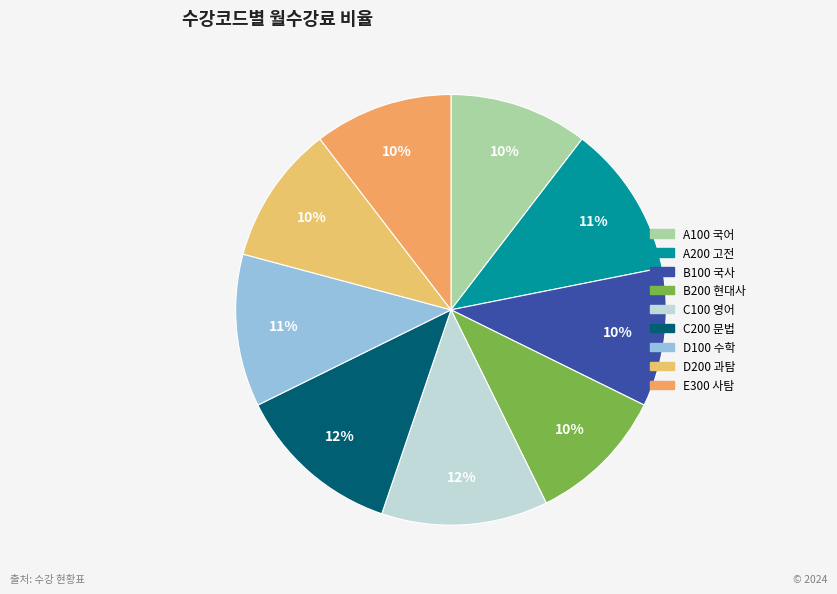

To the nearest percent, what percentage of the pie is A200 고전?

11%